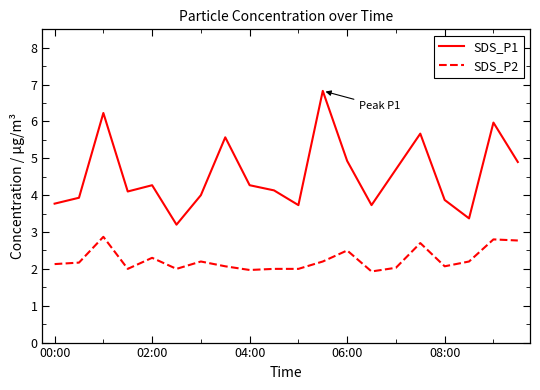

What is the sum of all SDS_P1 values?

91.2